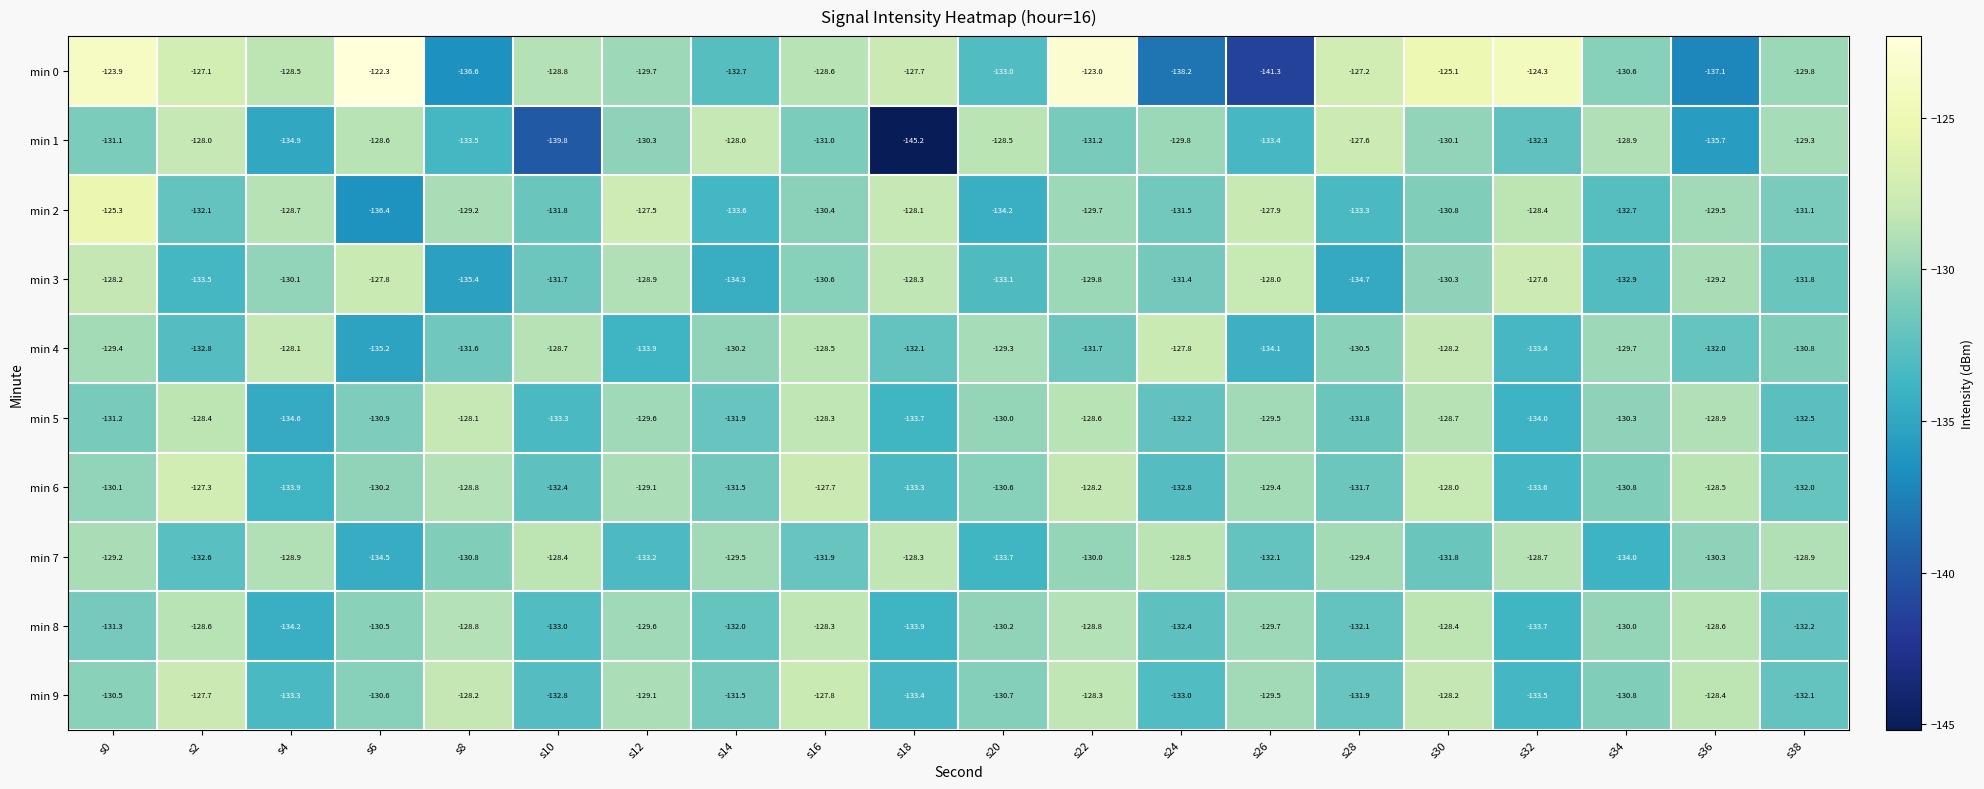

Read the min 0 value at s28.

-127.2